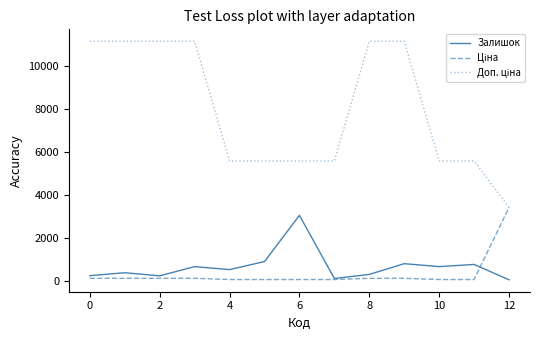

What is the highest value of the Залишок series?

3048.0